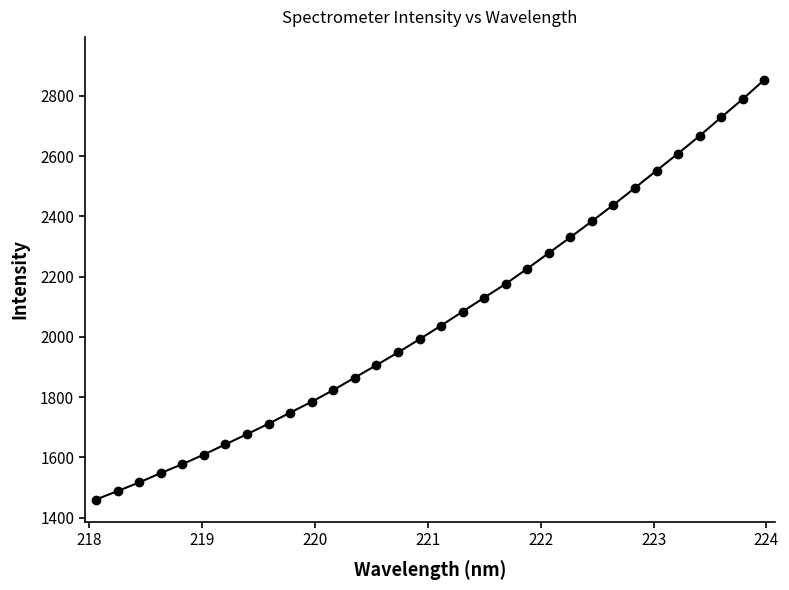

What is the smallest value displayed?

1460.4